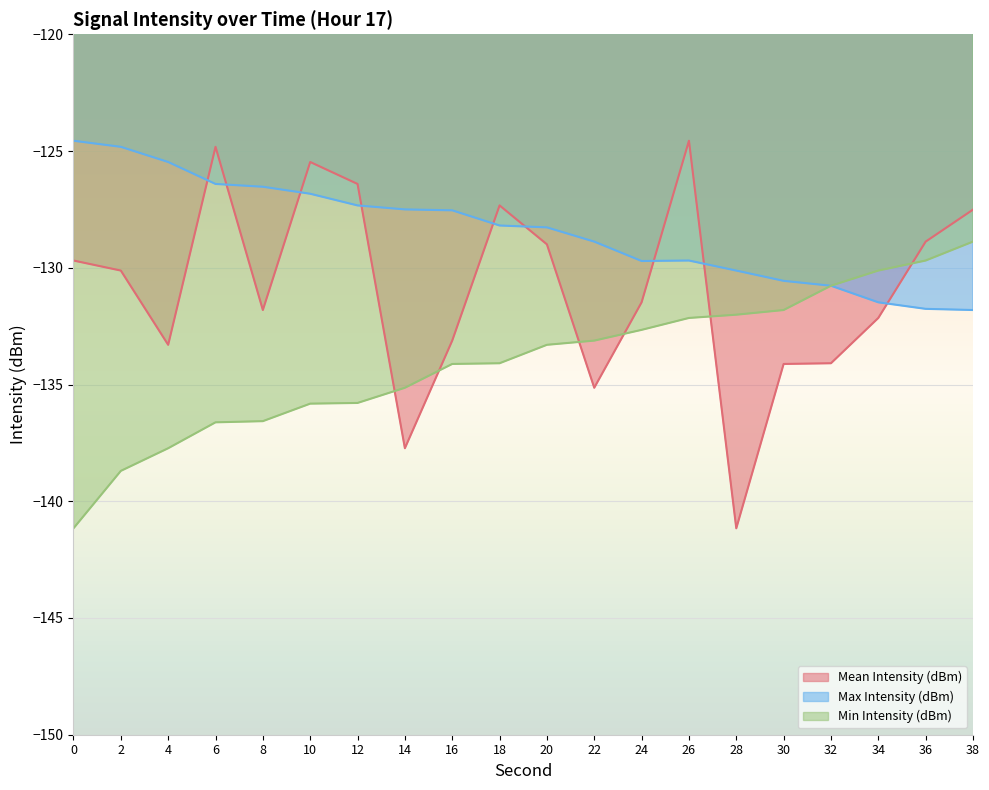

What is the difference between the maximum and minimum values in the Max Intensity (dBm) series?

7.2